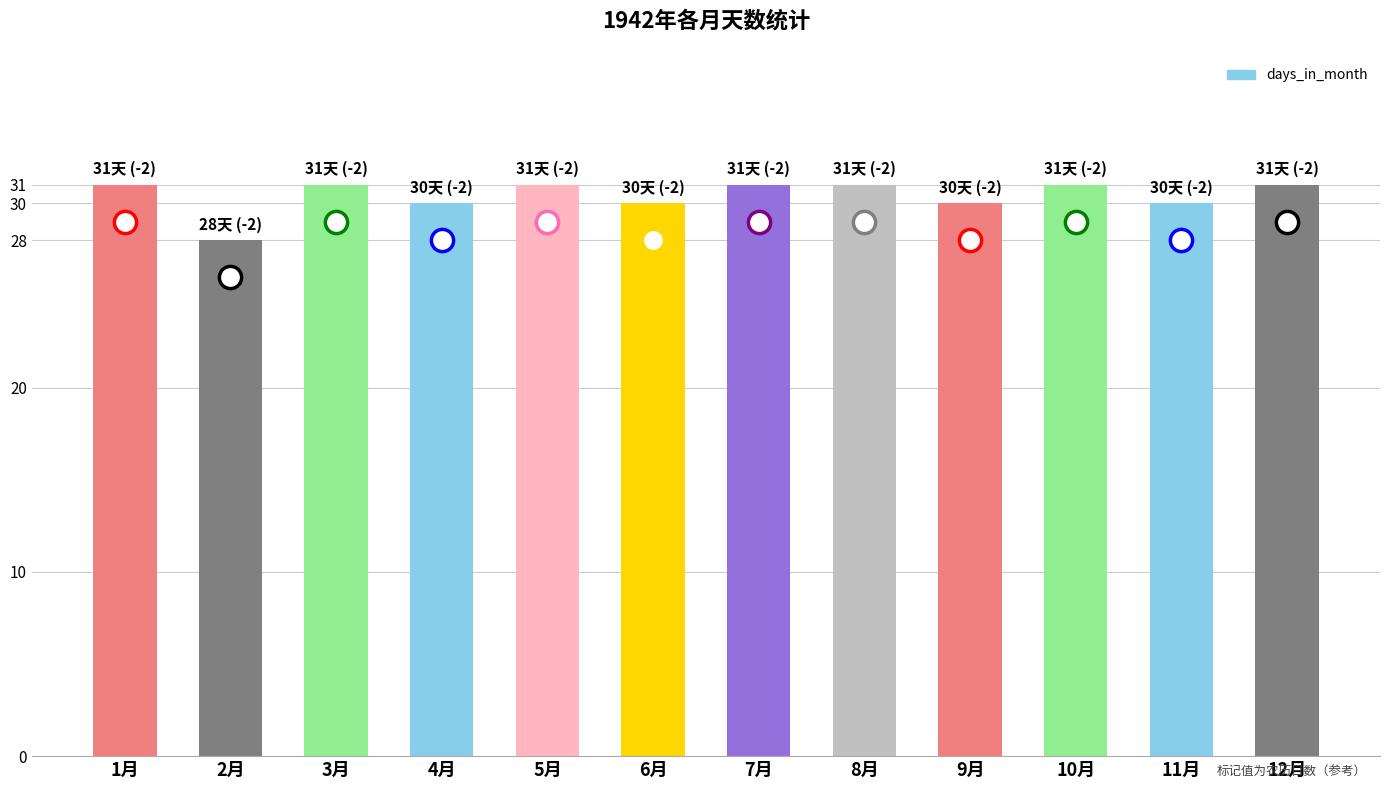

What position from the left is 12月?

12